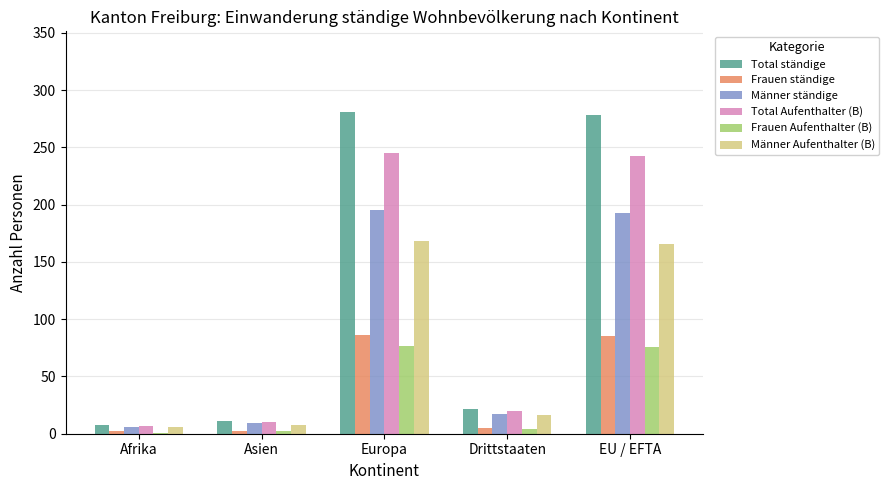

At which label does Total ständige reach its peak?

Europa